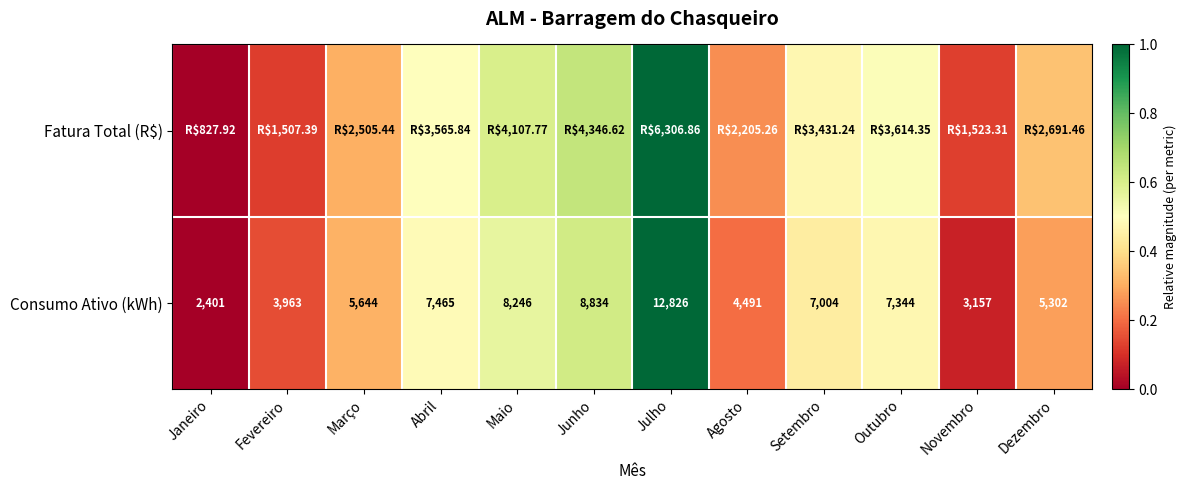

At how many categories does at least one series exceed 0?

11